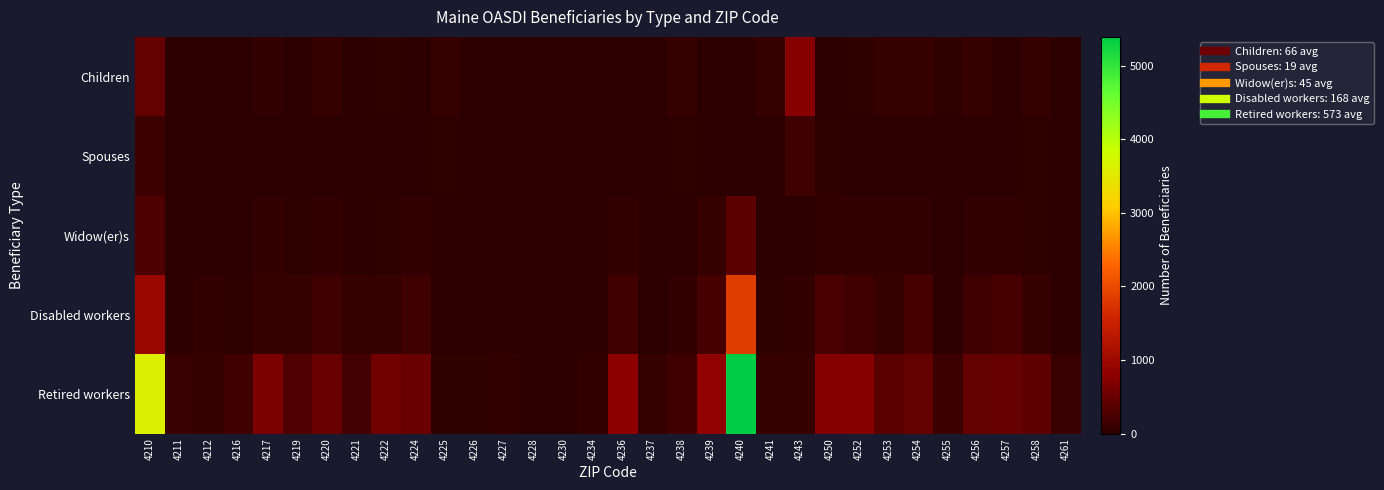

Reading right to left, transcribe all the data shown in this chart.

Children: 4261=5	4258=80	4257=10	4256=105	4255=30	4254=95	4253=70	4252=25	4250=10	4243=745	4241=85	4240=20	4239=5	4238=90	4237=10	4236=0	4234=0	4230=5	4228=5	4227=5	4226=5	4225=65	4224=5	4222=40	4221=15	4220=65	4219=10	4217=50	4216=5	4212=10	4211=5	4210=445
Spouses: 4261=0	4258=40	4257=10	4256=15	4255=15	4254=5	4253=20	4252=15	4250=30	4243=150	4241=15	4240=5	4239=5	4238=25	4237=5	4236=0	4234=0	4230=5	4228=0	4227=0	4226=5	4225=25	4224=5	4222=15	4221=10	4220=15	4219=15	4217=20	4216=5	4212=5	4211=5	4210=140
Widow(er)s: 4261=5	4258=25	4257=60	4256=50	4255=15	4254=60	4253=45	4252=50	4250=60	4243=5	4241=5	4240=390	4239=70	4238=10	4237=5	4236=45	4234=0	4230=5	4228=0	4227=5	4226=0	4225=0	4224=55	4222=25	4221=20	4220=45	4219=30	4217=50	4216=20	4212=5	4211=5	4210=275
Disabled workers: 4261=15	4258=95	4257=225	4256=150	4255=20	4254=225	4253=90	4252=175	4250=235	4243=55	4241=30	4240=1835	4239=225	4238=60	4237=15	4236=180	4234=15	4230=5	4228=0	4227=15	4226=10	4225=5	4224=165	4222=75	4221=80	4220=155	4219=65	4217=100	4216=30	4212=45	4211=20	4210=965
Retired workers: 4261=110	4258=420	4257=470	4256=460	4255=145	4254=450	4253=390	4252=740	4250=730	4243=85	4241=105	4240=5390	4239=850	4238=175	4237=75	4236=800	4234=55	4230=20	4228=15	4227=55	4226=40	4225=30	4224=505	4222=550	4221=205	4220=485	4219=310	4217=670	4216=180	4212=95	4211=110	4210=3620